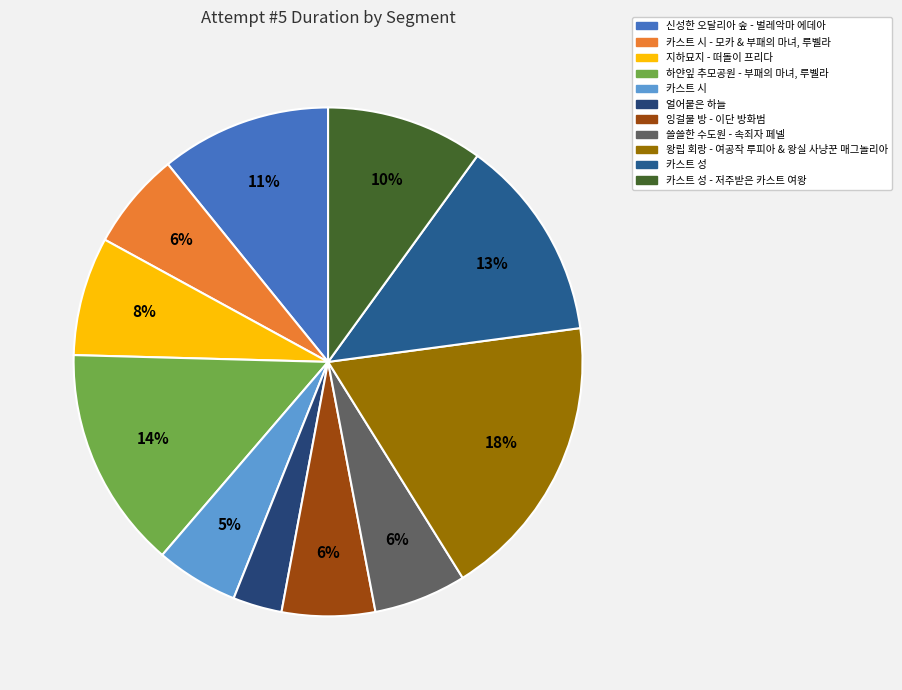

Which slice is the smallest?

얼어붙은 하늘